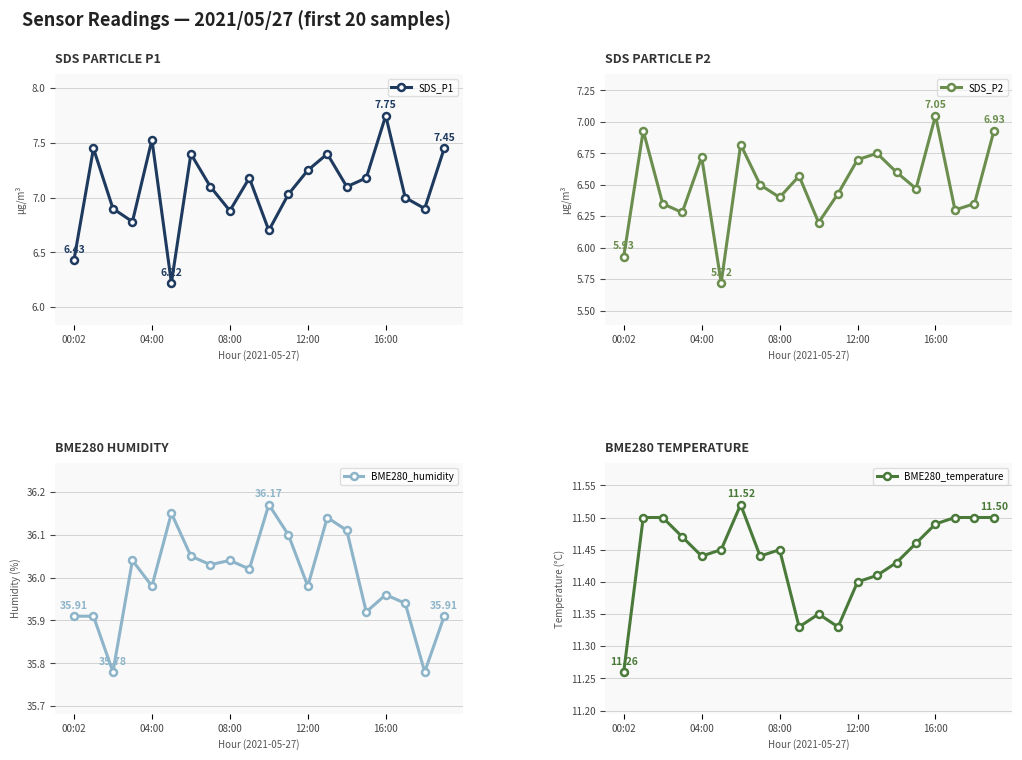

Between 13 and 19, which series saw the biggest shift?

BME280_humidity